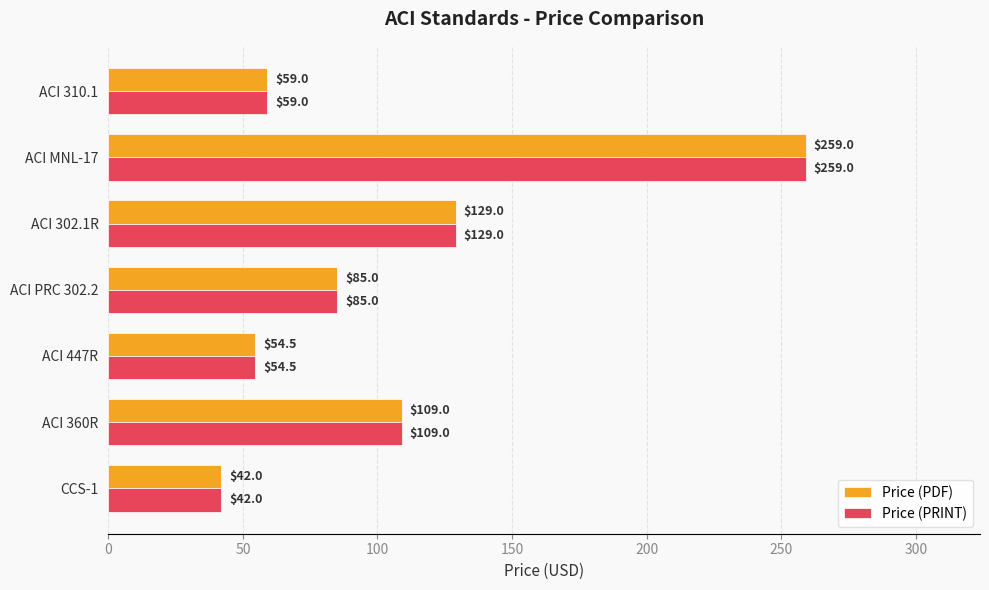

At which category is the sum across all series the highest?

ACI MNL-17